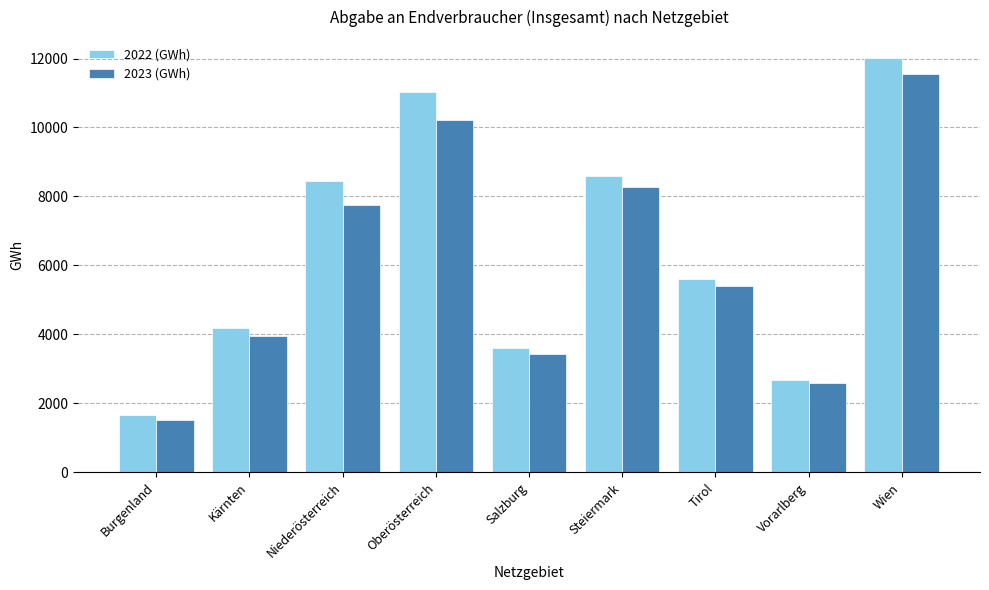

At Tirol, list the series in order from smallest to largest.

2023 (GWh), 2022 (GWh)